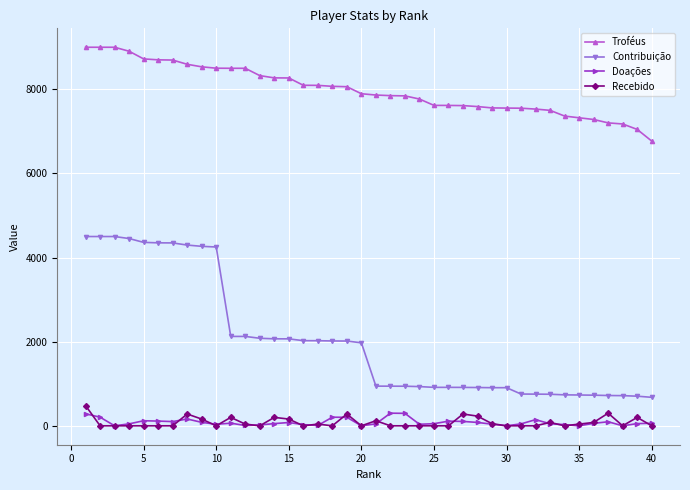

What is the greatest value displayed?

9000